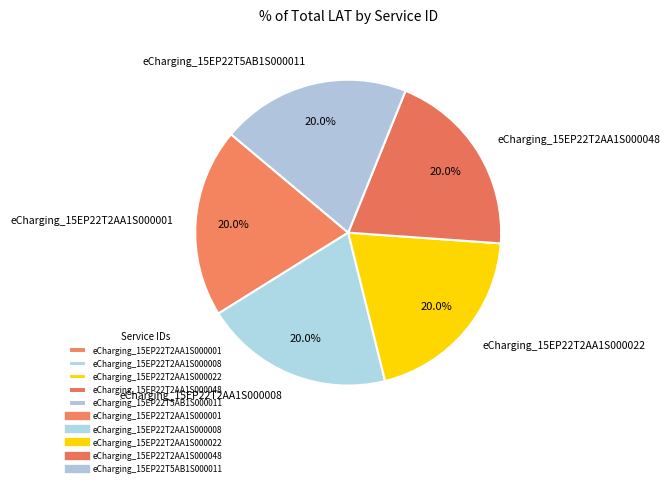

What is the total percentage of eCharging_15EP22T2AA1S000022 and eCharging_15EP22T5AB1S000011?

40.0%